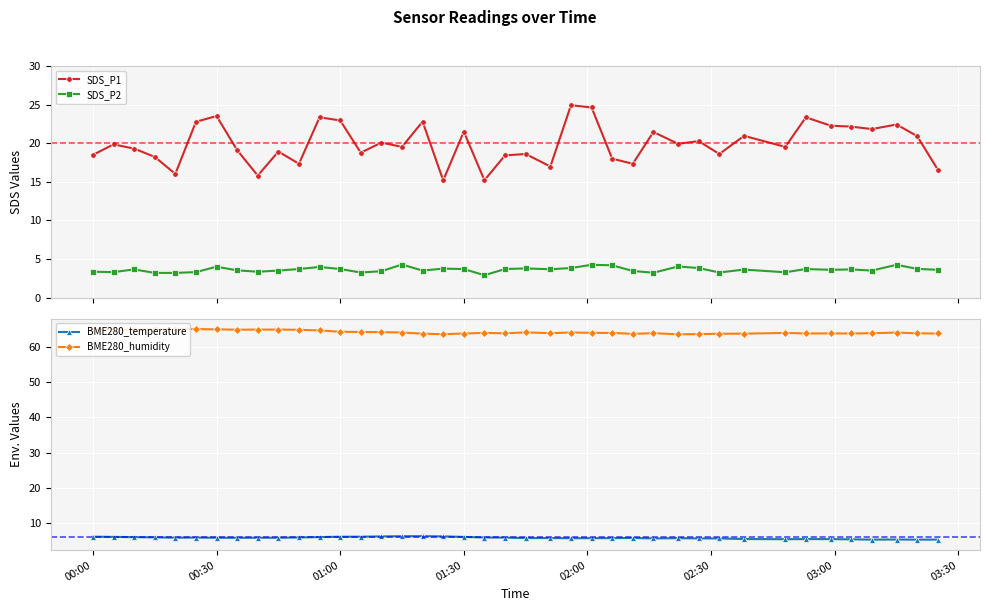

True or false: BME280_humidity has a value of 64.8 at 00:00.

True